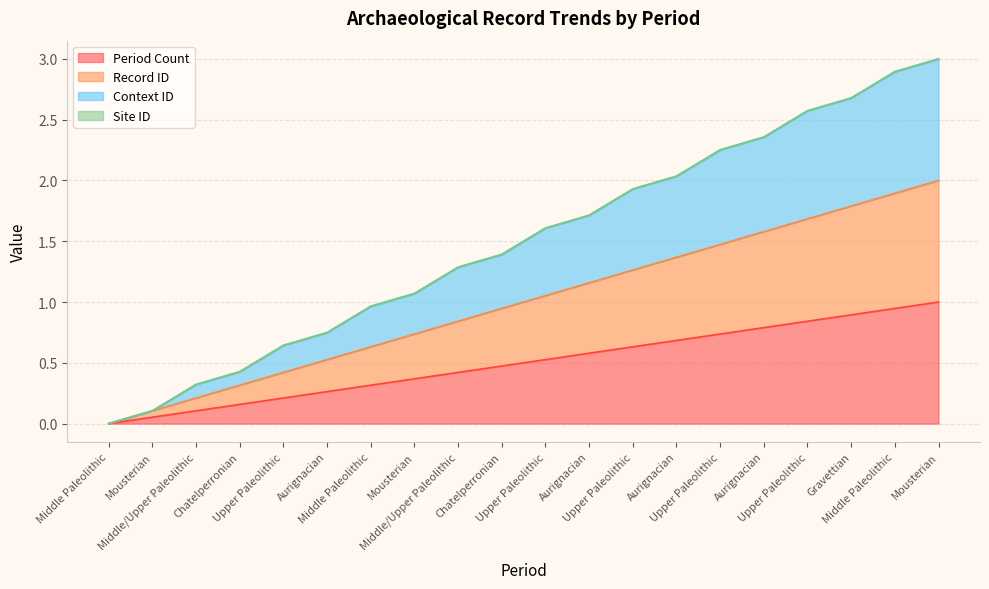

Reading left to right, transcribe all the data shown in this chart.

Period Count: 0.0	0.1	0.1	0.2	0.2	0.3	0.3	0.4	0.4	0.5	0.5	0.6	0.6	0.7	0.7	0.8	0.8	0.9	0.9	1.0
Record ID: 0.0	0.1	0.2	0.3	0.4	0.5	0.6	0.7	0.8	0.9	1.1	1.2	1.3	1.4	1.5	1.6	1.7	1.8	1.9	2.0
Context ID: 0.0	0.1	0.3	0.4	0.6	0.7	1.0	1.1	1.3	1.4	1.6	1.7	1.9	2.0	2.3	2.4	2.6	2.7	2.9	3.0